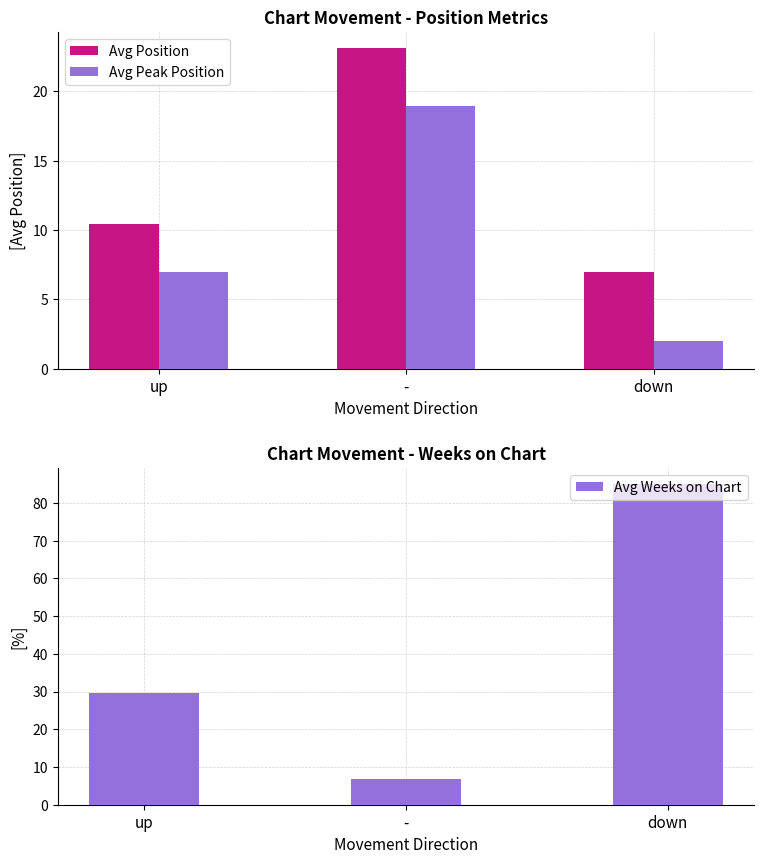

What is the difference between the maximum and second lowest values in the Avg Position series?

12.7